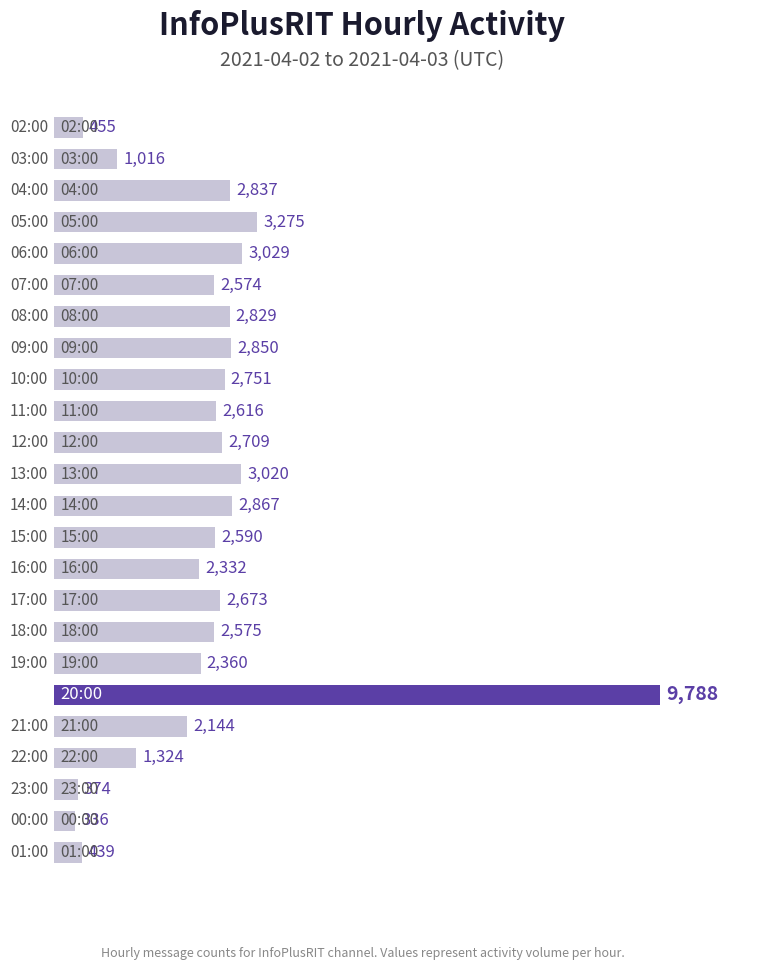

Are the bars horizontal?

Yes